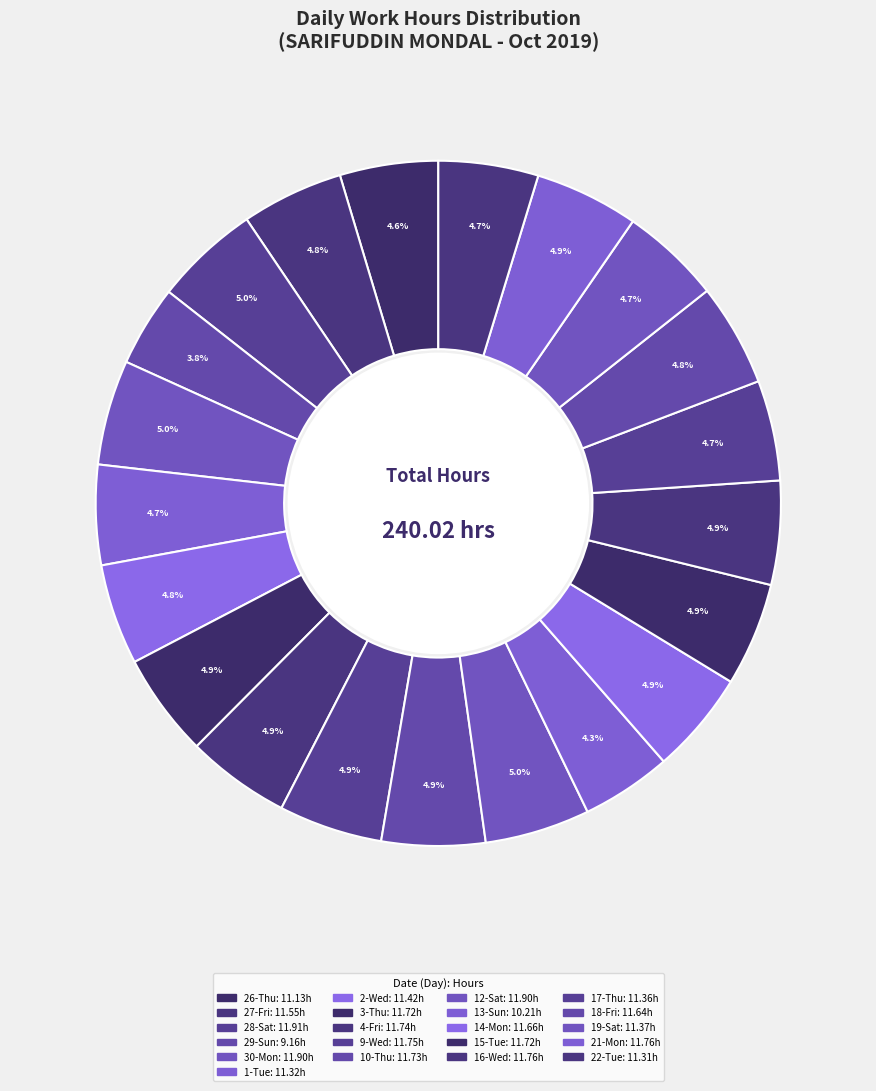

How many slices are in this pie chart?

21